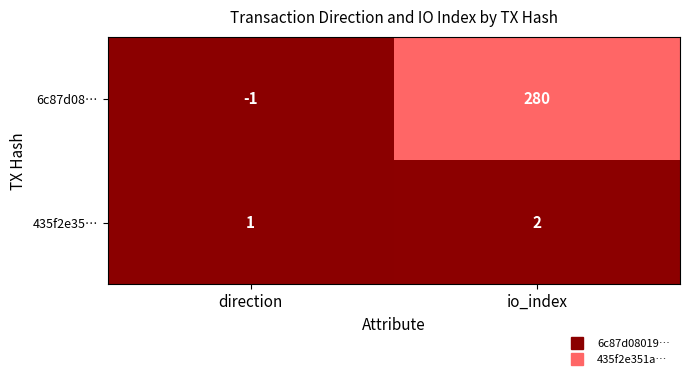

What is the spread (max minus min) of values at io_index?

278